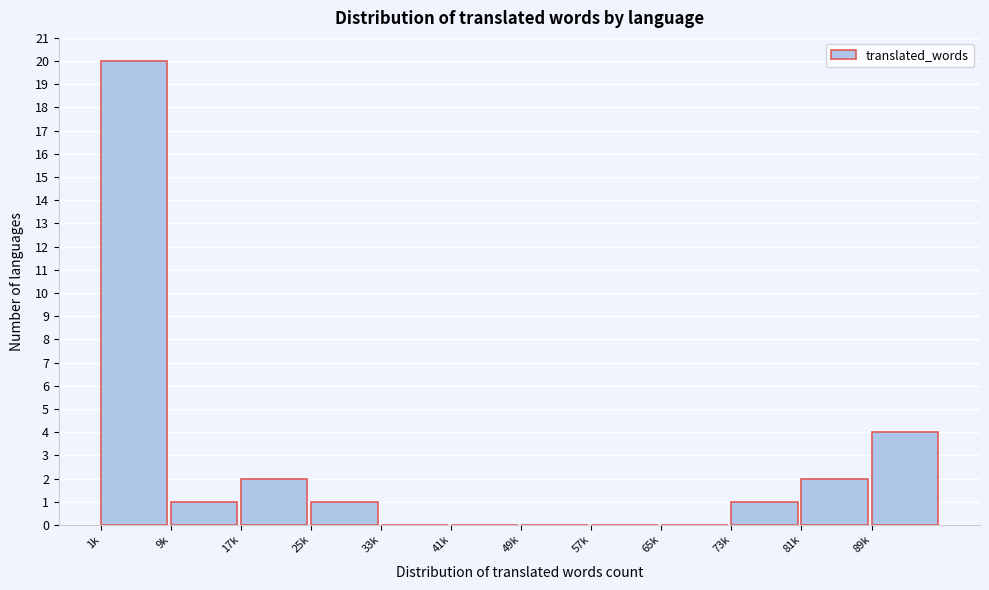

Reading left to right, extract all data points from this chart.

1k=20	9k=1	17k=2	25k=1	33k=0	41k=0	49k=0	57k=0	65k=0	73k=1	81k=2	89k=4